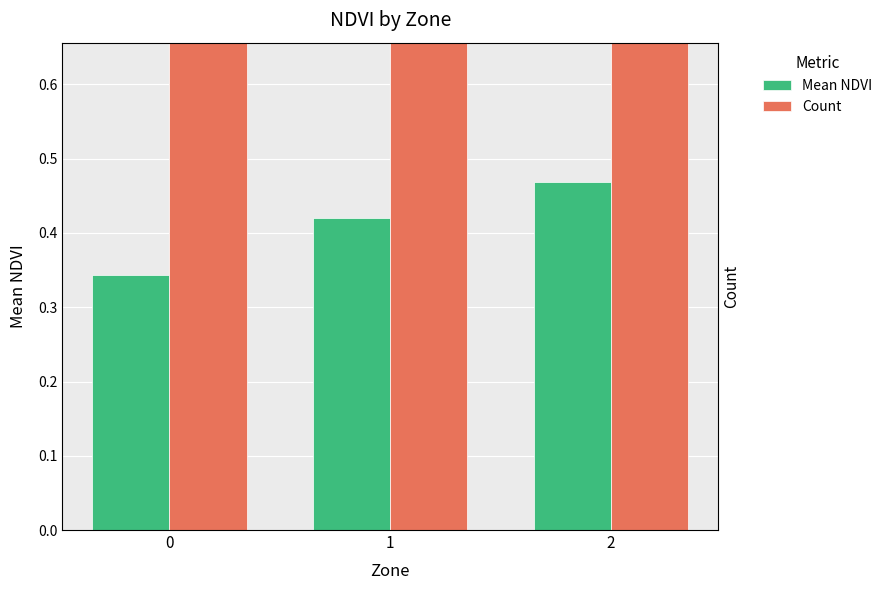

List the labels in order of Mean NDVI value, largest first.

2, 1, 0